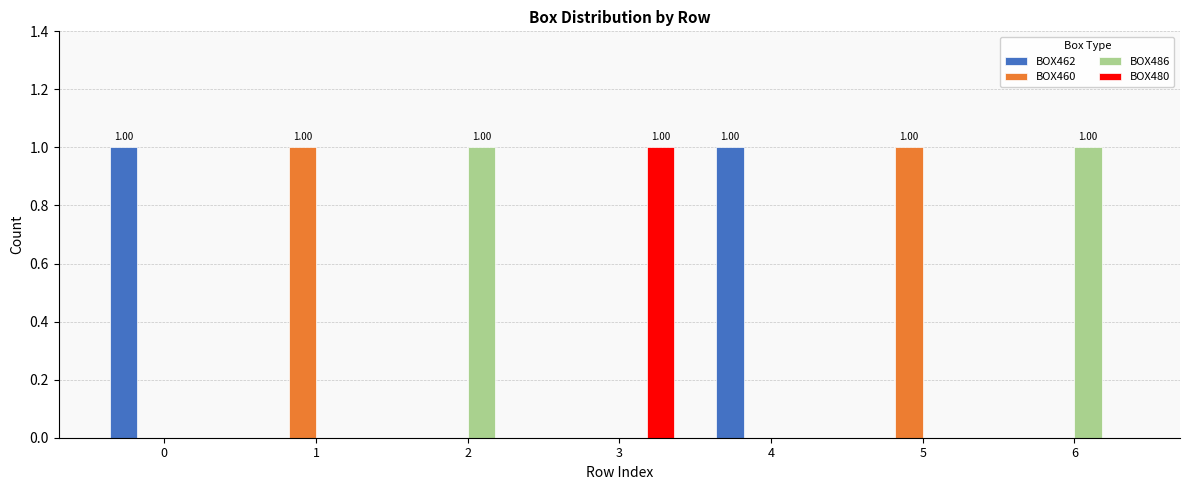

The BOX486 series shows 0 at 5. True or false?

False